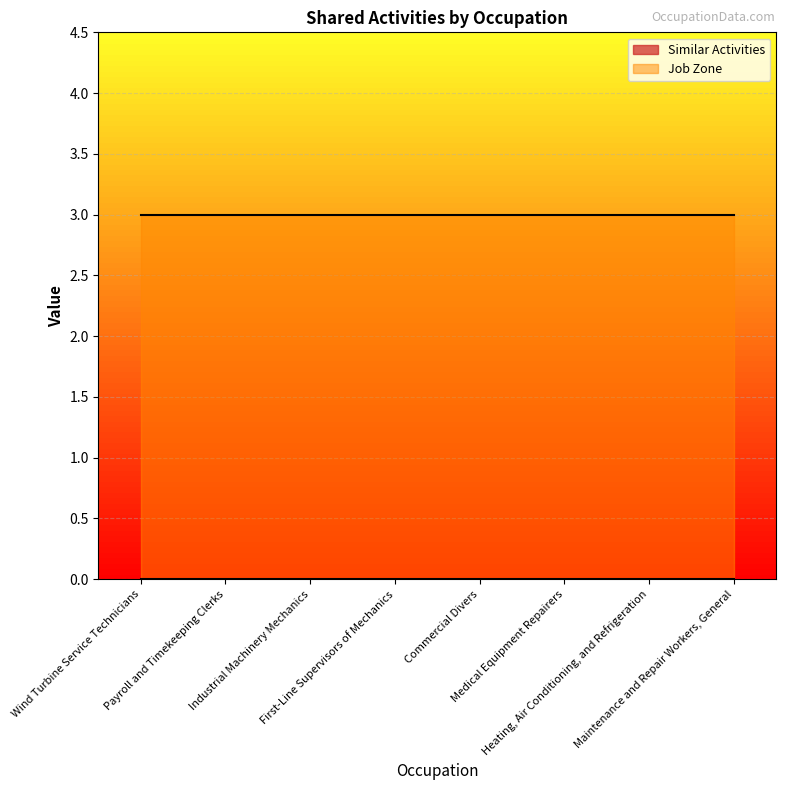

How many categories are shown in the chart?

8